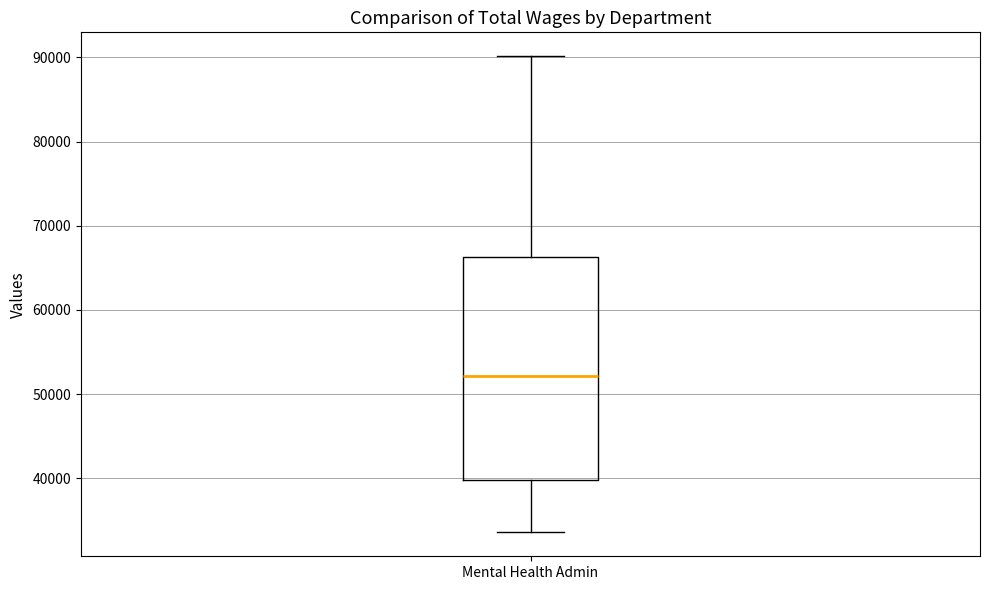

Transcribe this box plot: give where the median line is, the range the box spans, and where the two whiskers end, as read against the y-axis. The values are not printed on the chart, so give them approximately, as read against the axis.

median 52000, box 40000 to 66000, whiskers 34000 to 90000